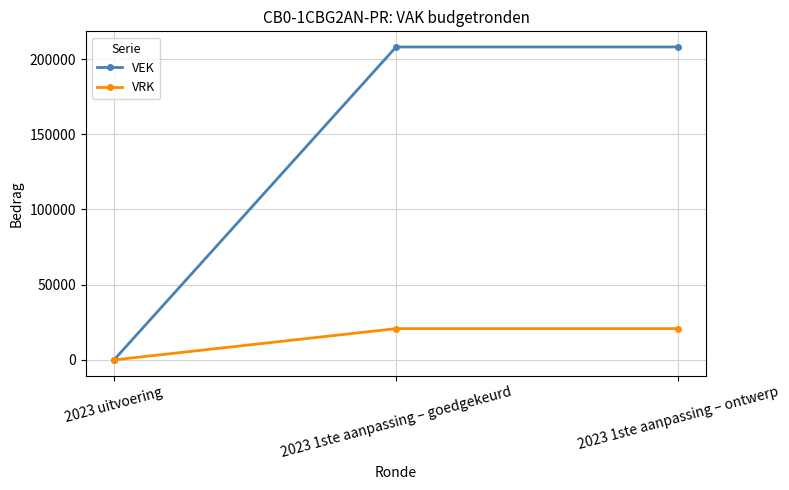

How many lines are shown in the chart?

2